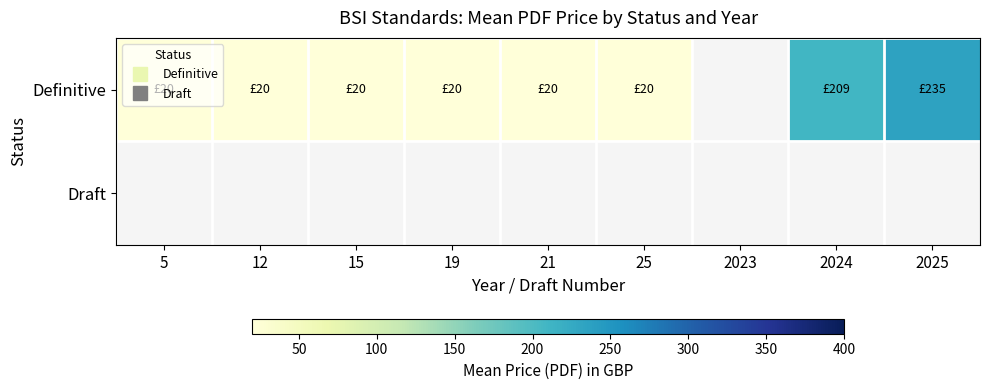

Which series changed the most between 12 and 2024?

Definitive